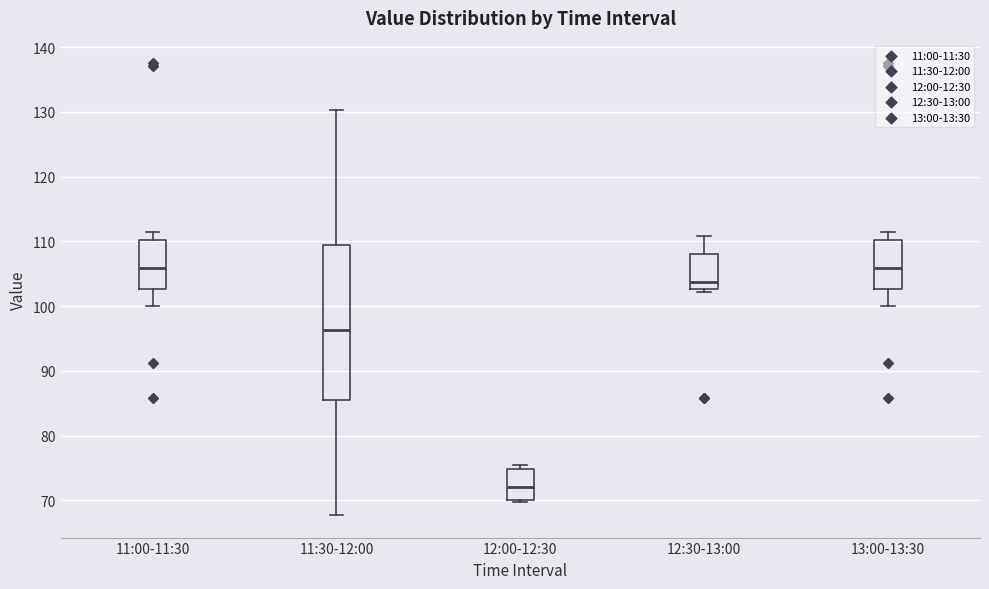

Reading left to right, read every box against the y-axis: the position of its median line, the range the box covers, and the ends of its whiskers. The values are not printed on the chart, so give them approximately, as read against the axis.

11:00-11:30: median 106, box 103 to 110, whiskers 100 to 112
11:30-12:00: median 96, box 86 to 109, whiskers 68 to 130
12:00-12:30: median 72, box 70 to 75, whiskers 70 (just below the box's lower edge) to 76
12:30-13:00: median 104, box 103 to 108, whiskers 102 to 111
13:00-13:30: median 106, box 103 to 110, whiskers 100 to 112